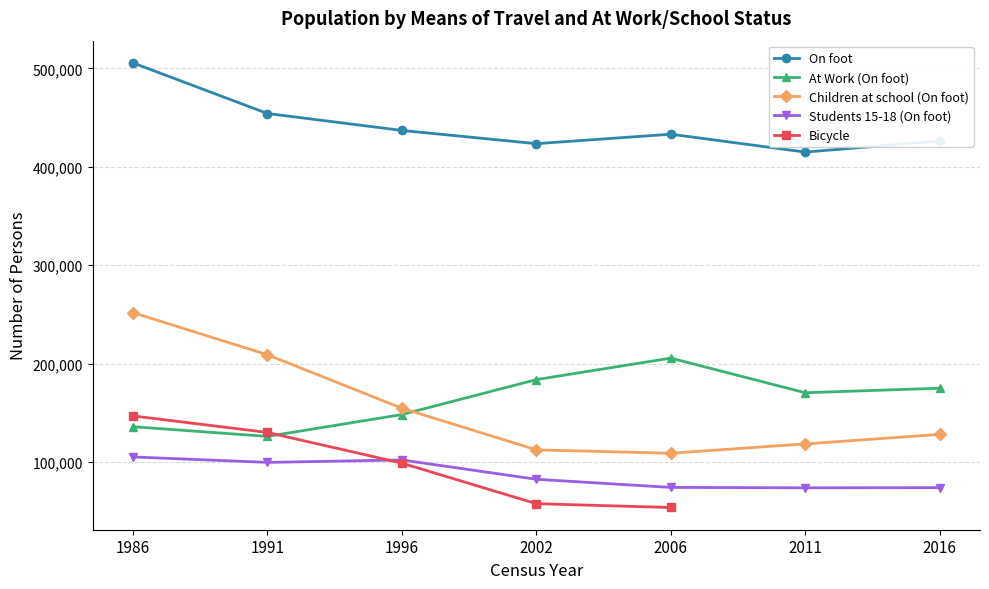

True or false: At Work (On foot) and Students 15-18 (On foot) cross at least once.

False